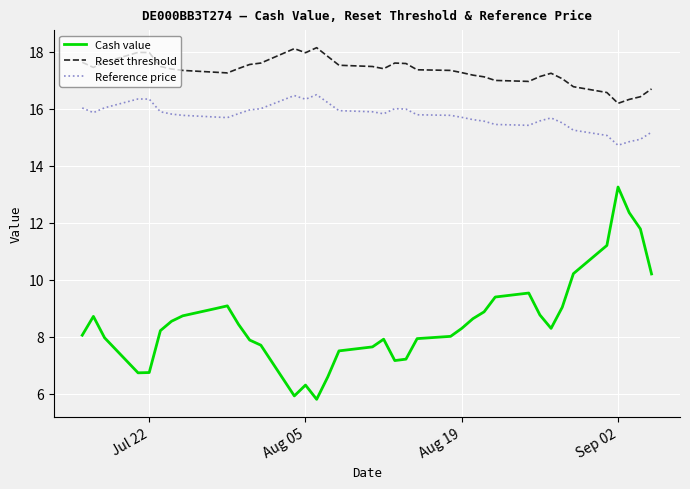

Which series has the largest range (max minus min)?

Cash value